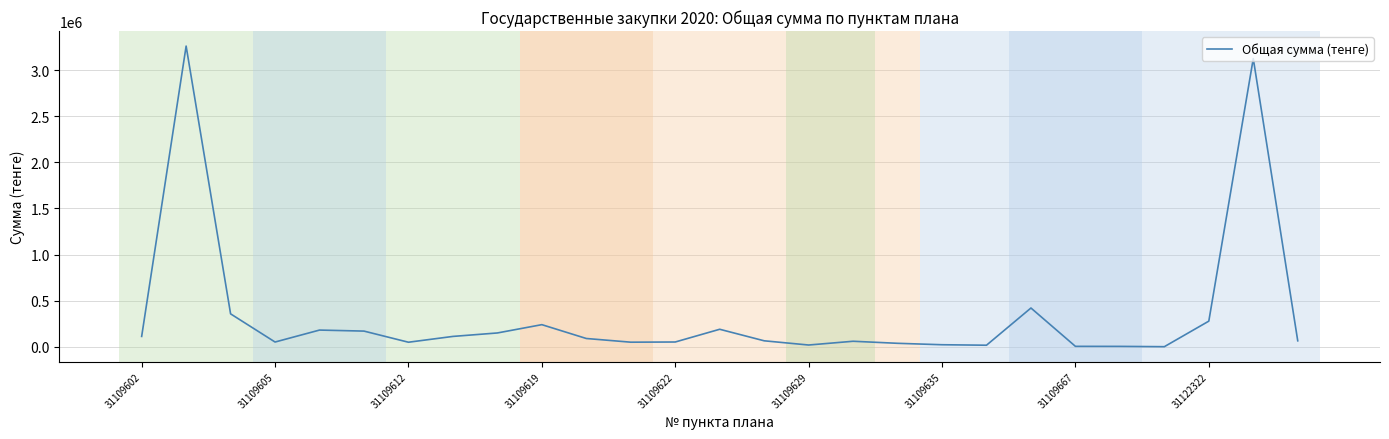

What is the greatest value displayed?

3260178.6